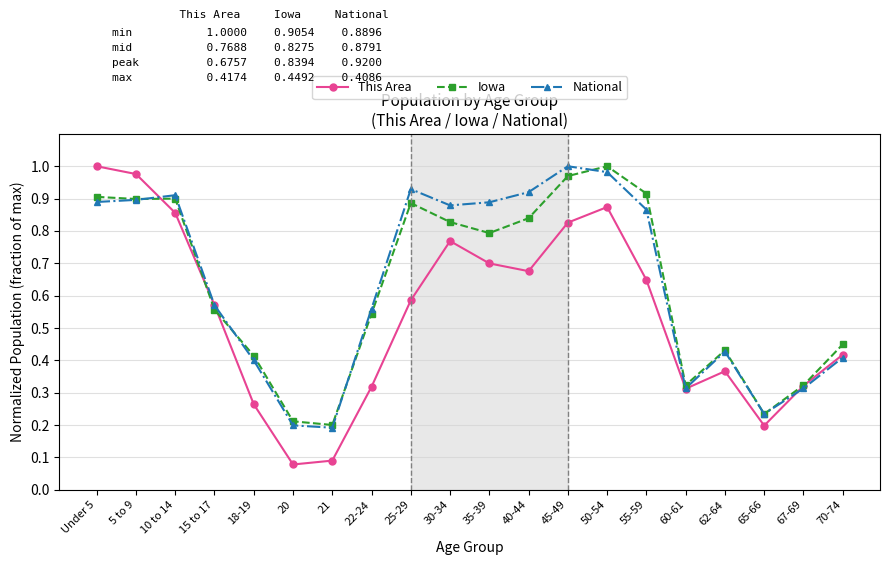

True or false: National and Iowa cross at least once.

True